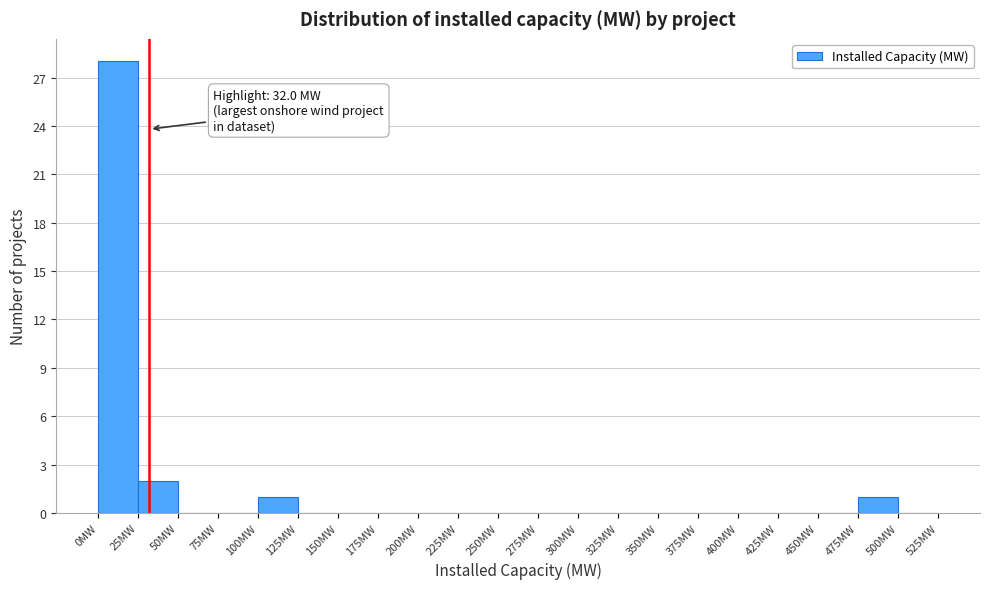

Which range on the x-axis has the tallest bar?

0 to 25